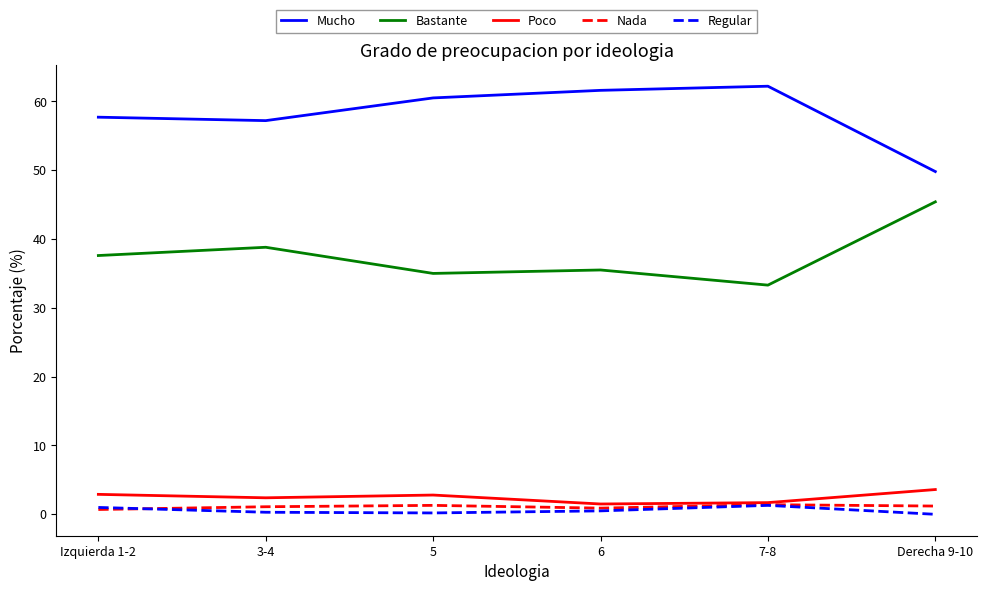

At 3-4, list the series in order from largest to smallest.

Mucho, Bastante, Poco, Nada, Regular